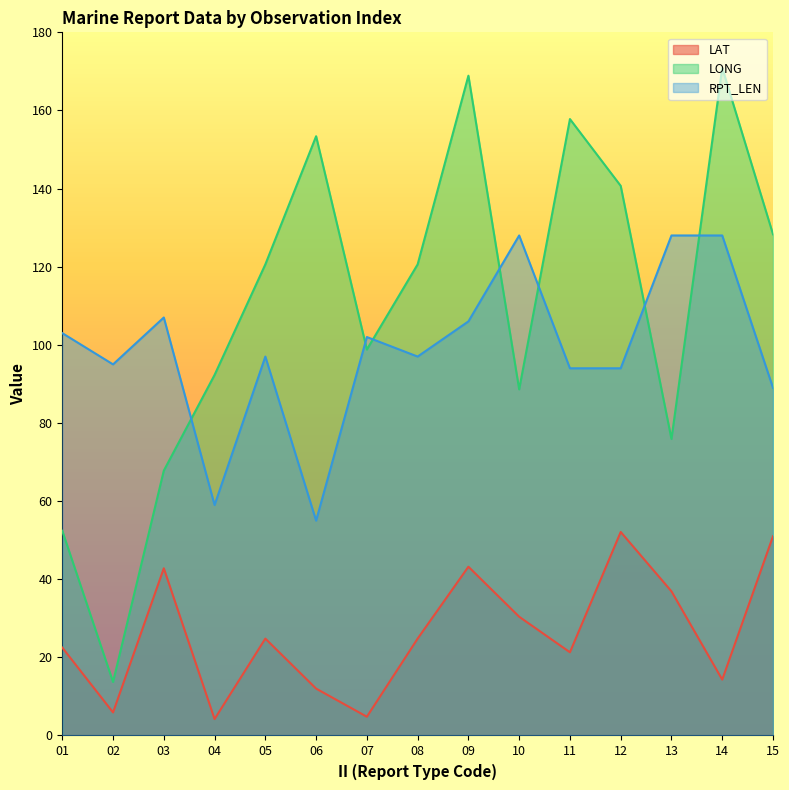

How many interior local peaks does the LAT series have?

4